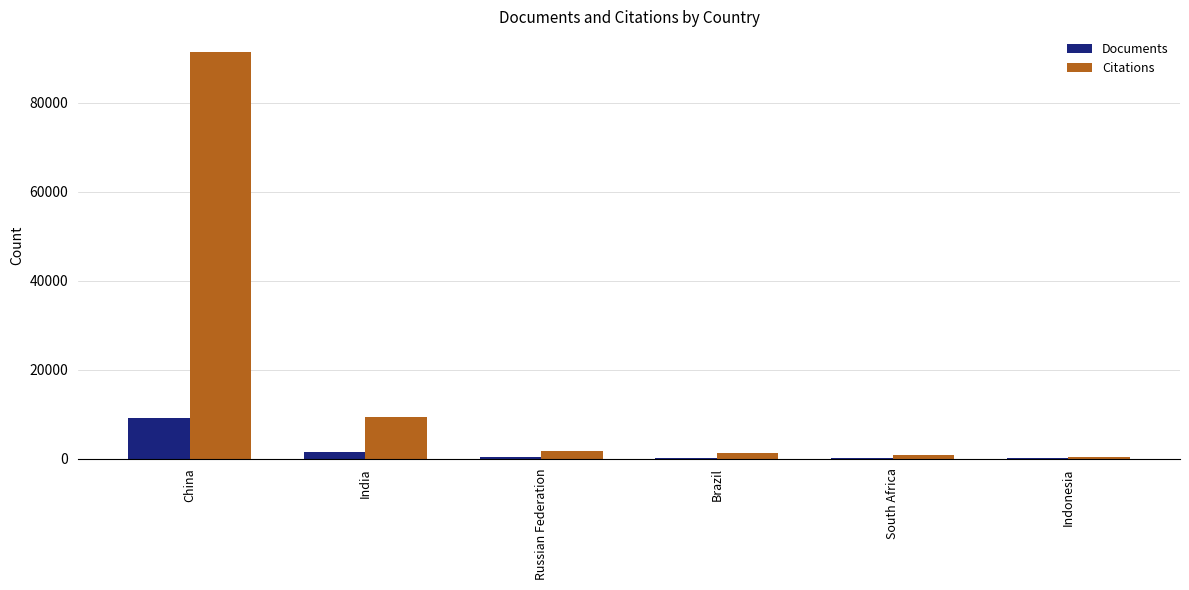

How many distinct data groups are displayed?

2